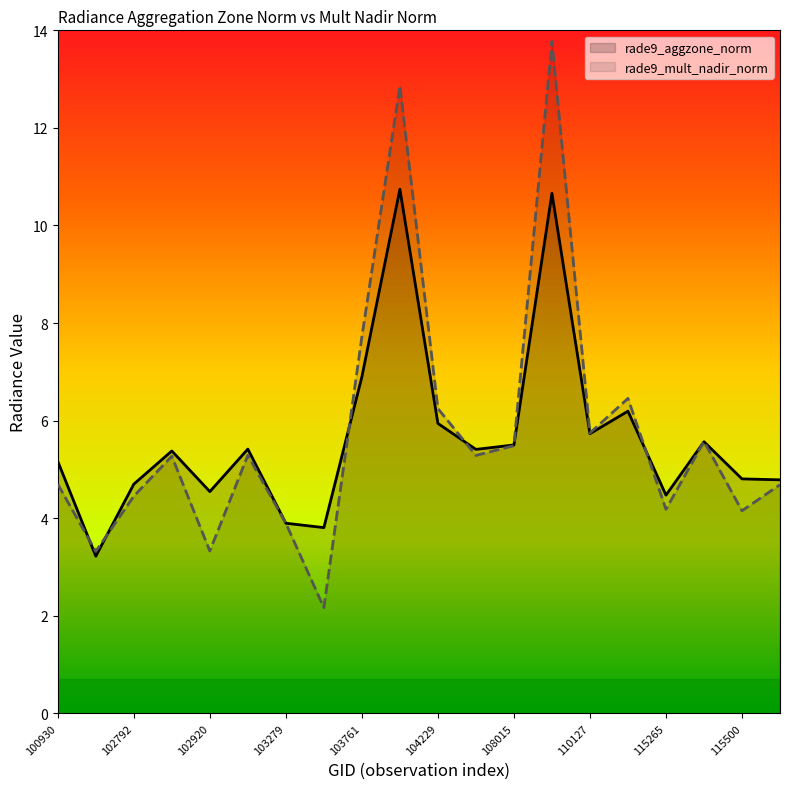

What is the value of the rade9_mult_nadir_norm point at the 2nd from the left?

3.3